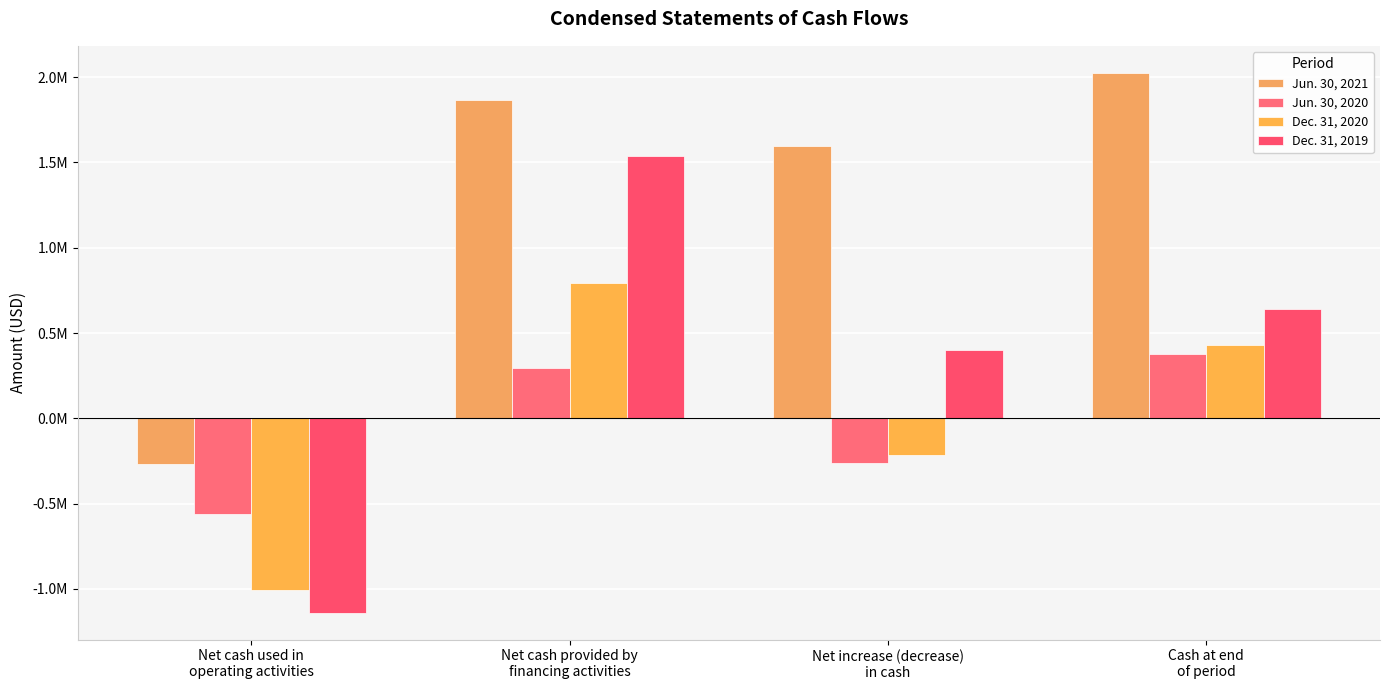

Rank the series at Net cash provided by
financing activities from lowest to highest value.

Jun. 30, 2020, Dec. 31, 2020, Dec. 31, 2019, Jun. 30, 2021